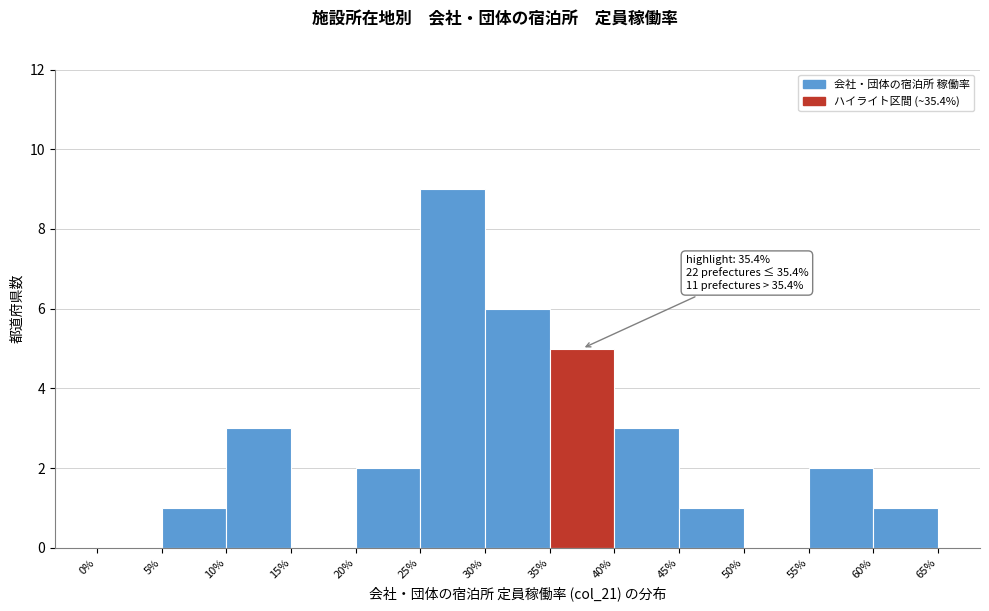

Which range on the x-axis has the tallest bar?

25% to 30%